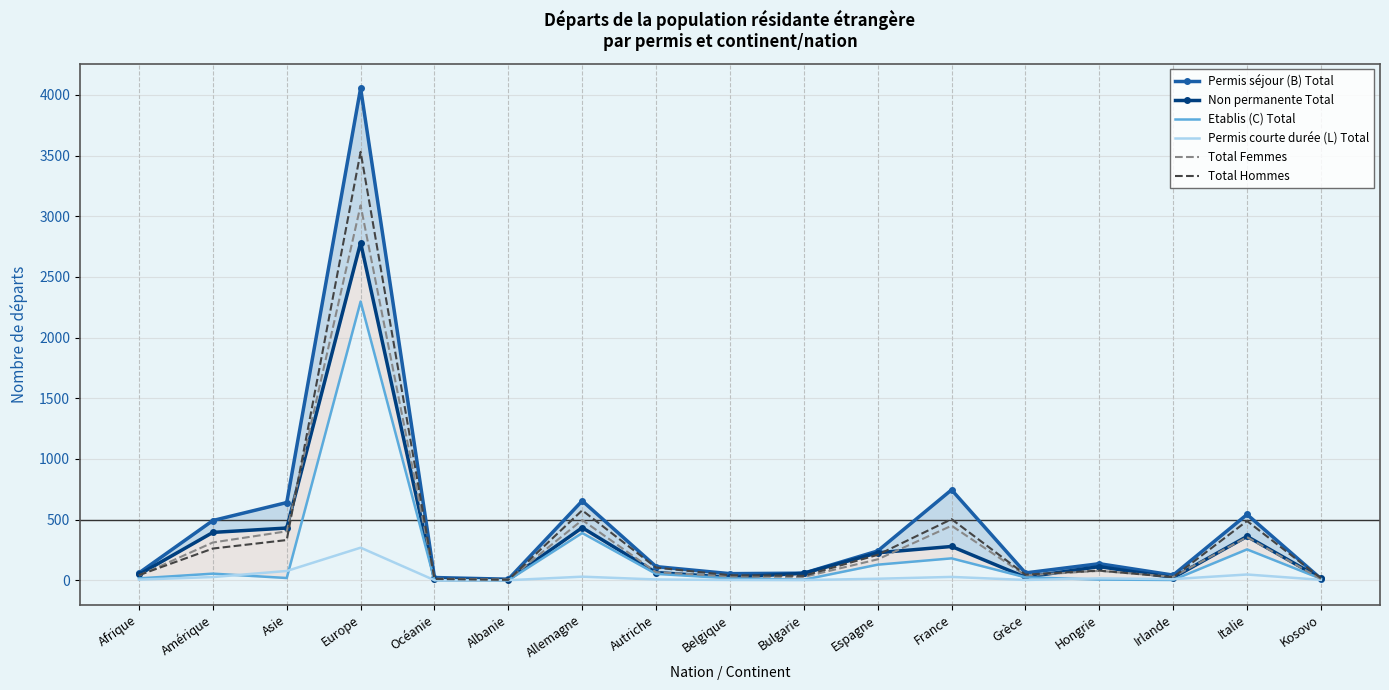

The value of Etablis (C) Total at Asie is 27. True or false?

False